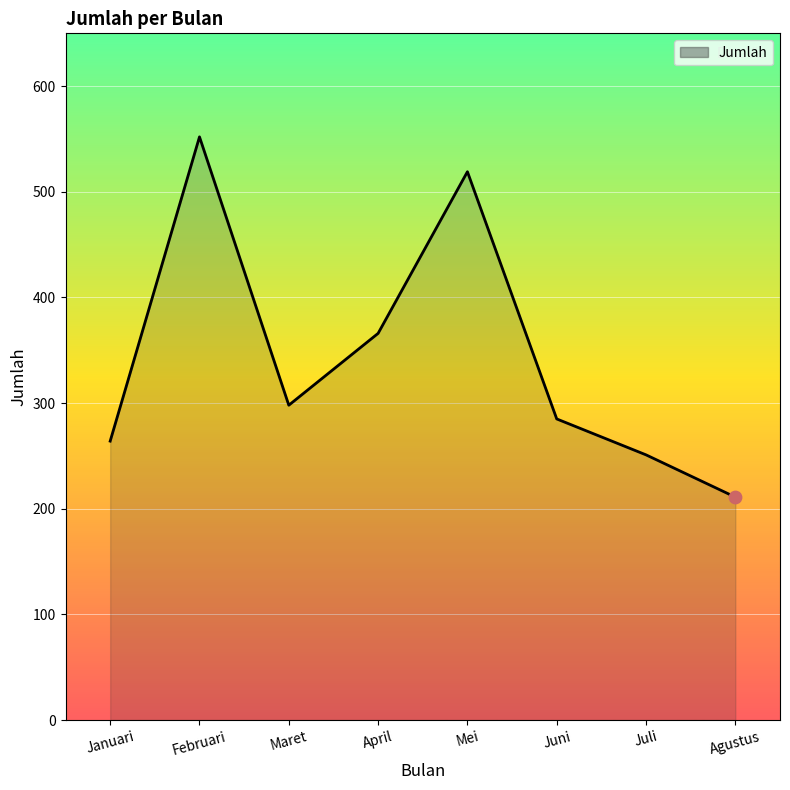

Which has a higher value, Februari or Maret?

Februari